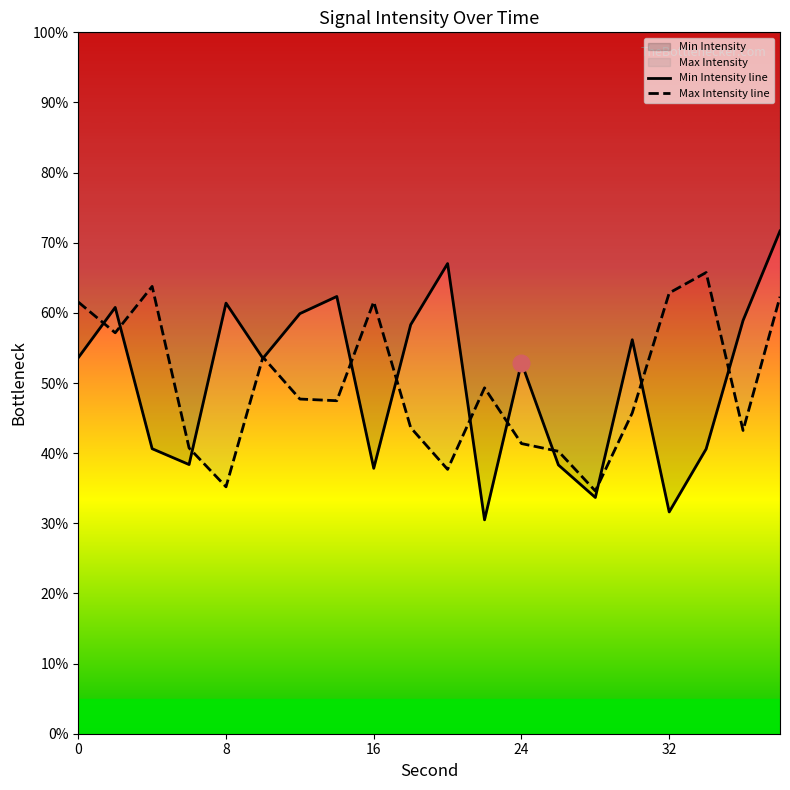

Is this an area chart (filled region under the line)?

No